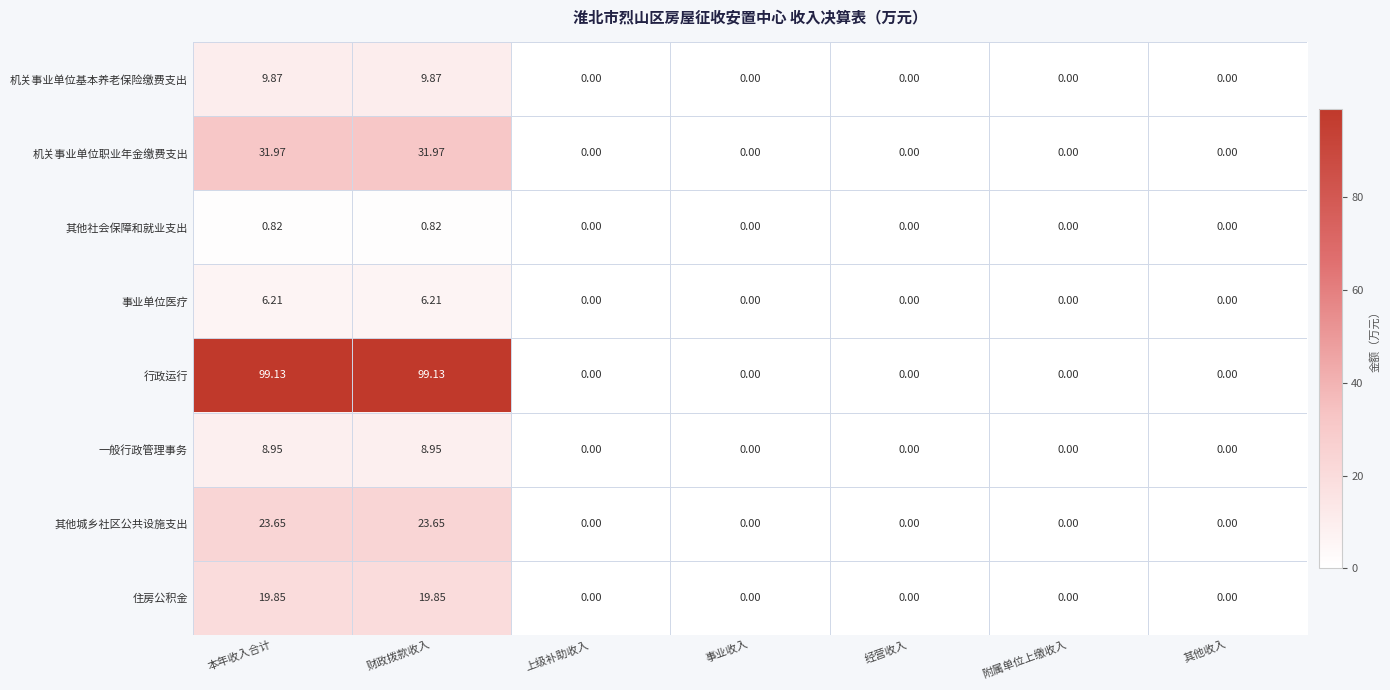

Which series has the widest spread of values?

行政运行